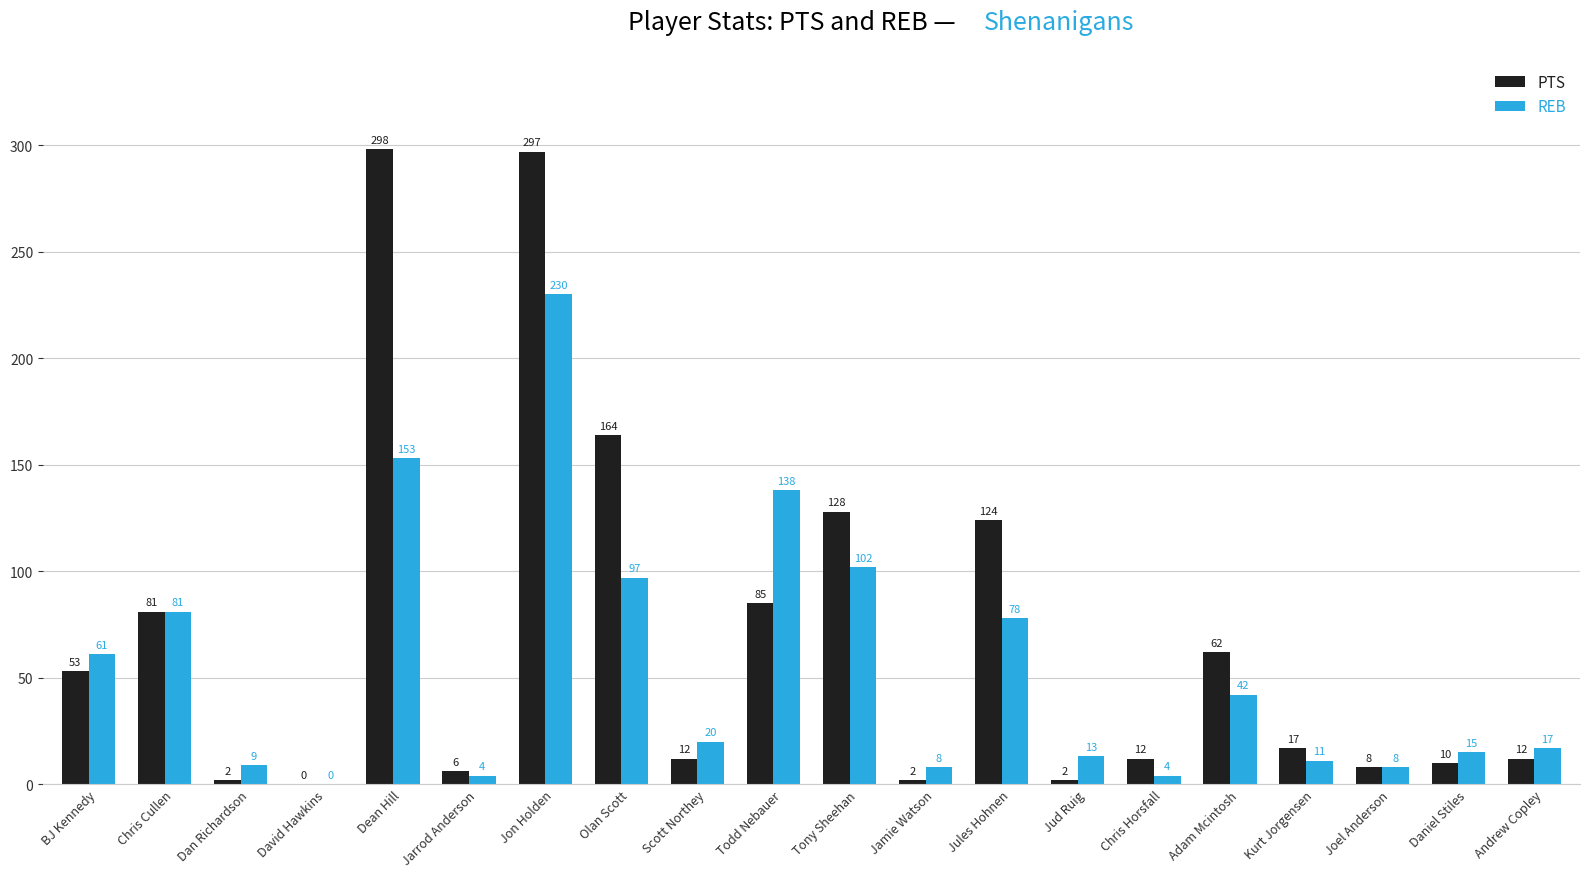

What is the sum of the PTS values at Adam Mcintosh and Dan Richardson?

64